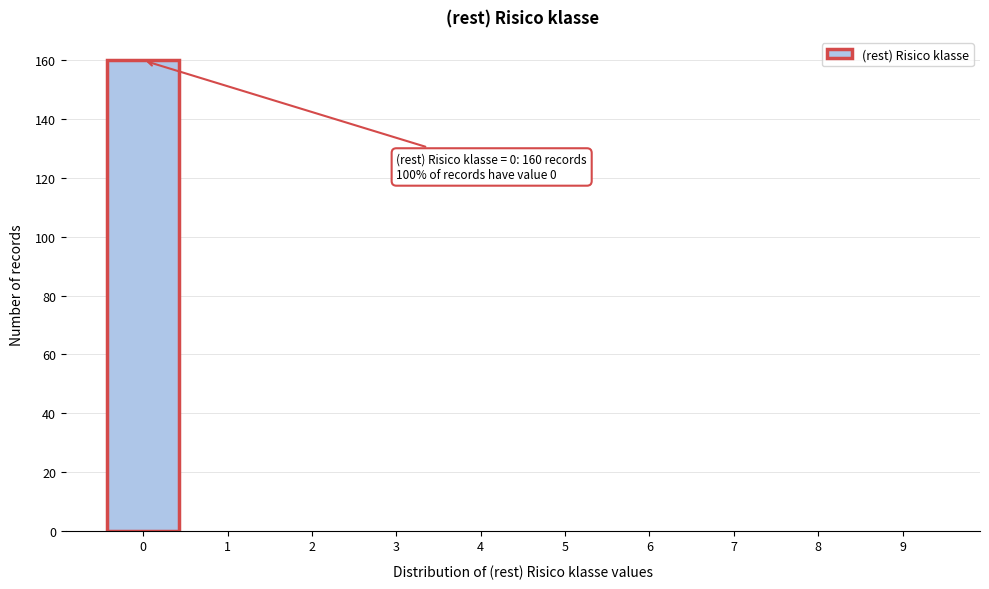

Reading left to right, what are all the values shown in this chart?

0=160	1=0	2=0	3=0	4=0	5=0	6=0	7=0	8=0	9=0